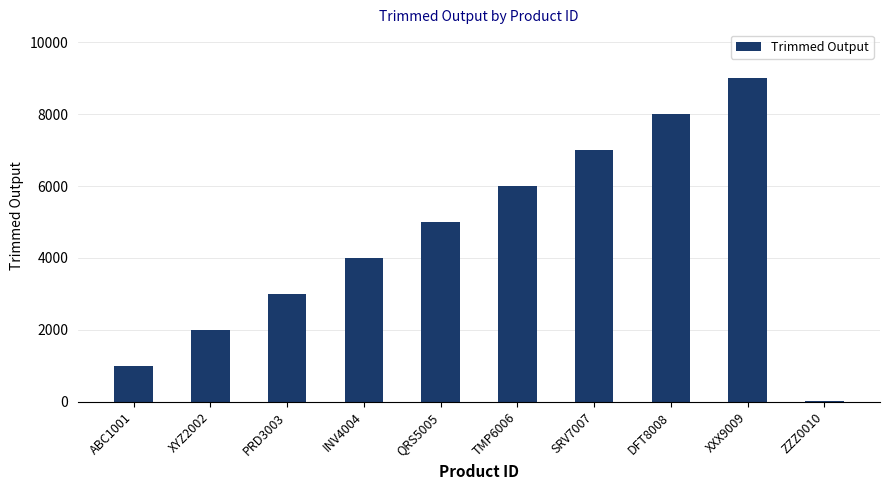

Are the bars horizontal?

No